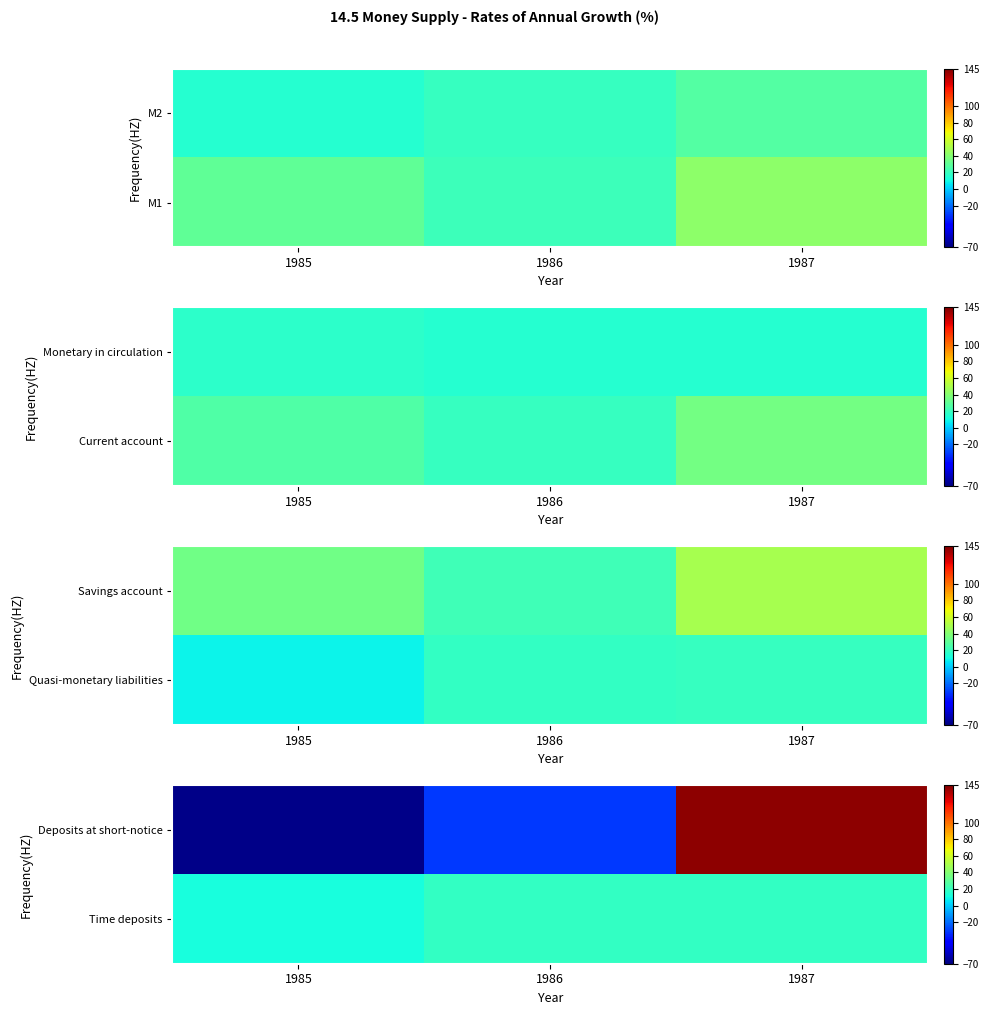

Is it true that Deposits at short-notice equals -31.0 at 1986?

True